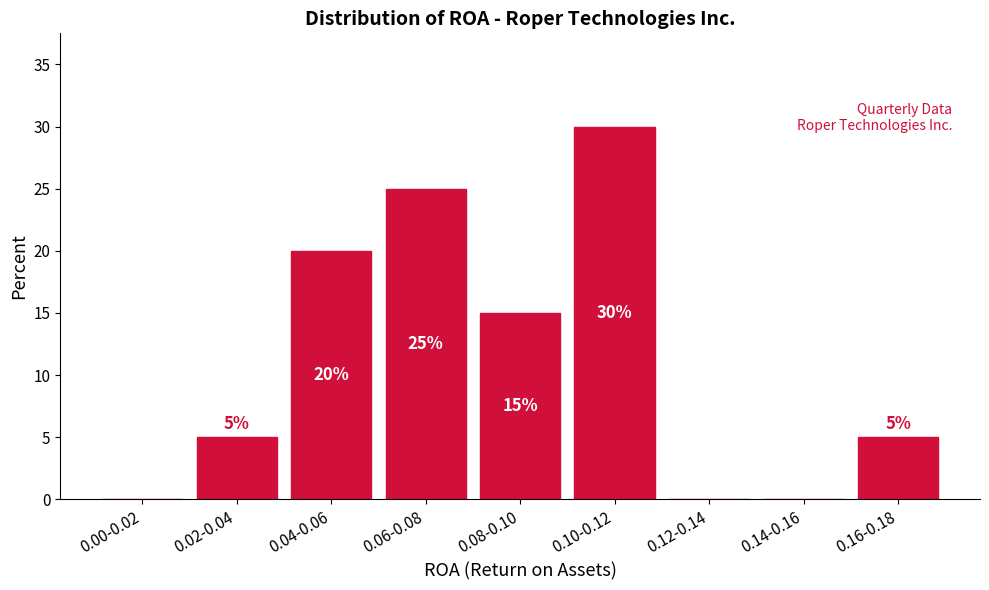

Reading left to right, extract all data points from this chart.

0.00-0.02=0	0.02-0.04=5	0.04-0.06=20	0.06-0.08=25	0.08-0.10=15	0.10-0.12=30	0.12-0.14=0	0.14-0.16=0	0.16-0.18=5